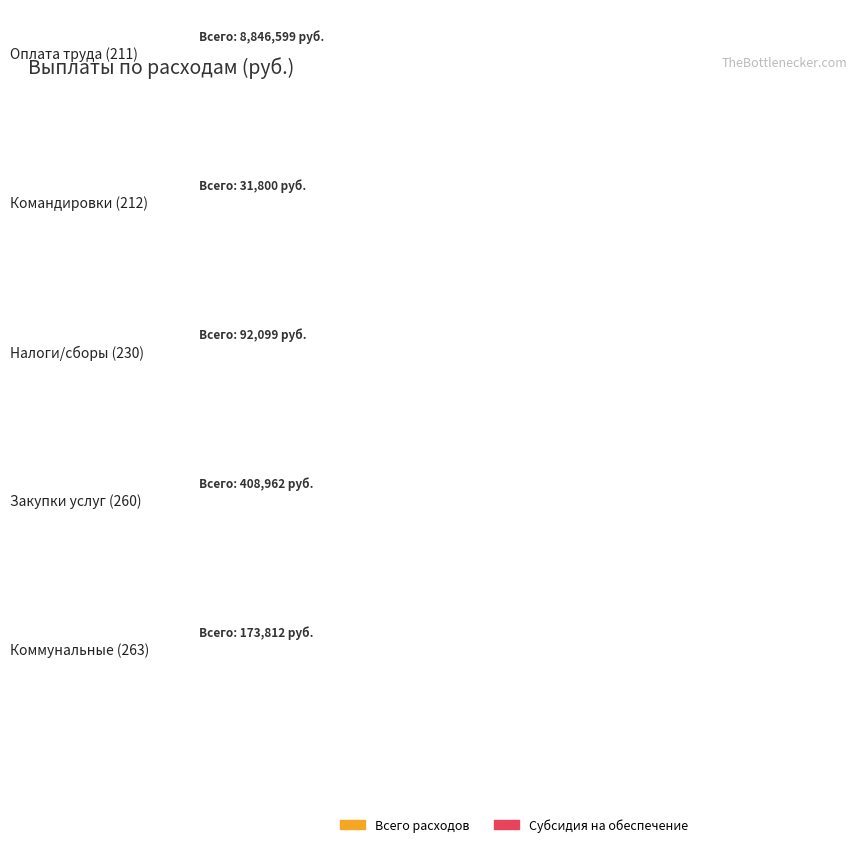

Where is субсидия на финансовое обеспечение nearest to the value 4423299?

4